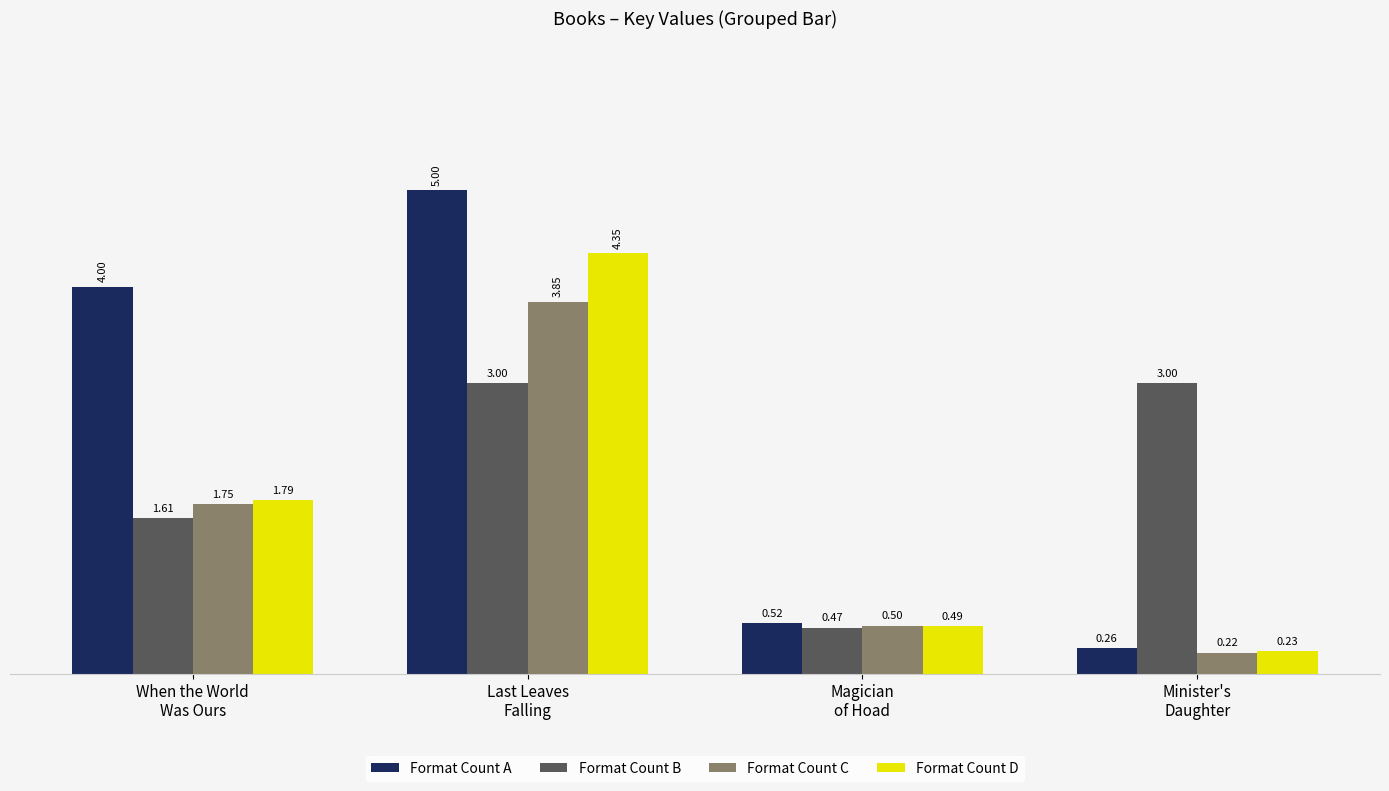

List the series in order of their peak value, lowest first.

Format Count B, Format Count C, Format Count D, Format Count A